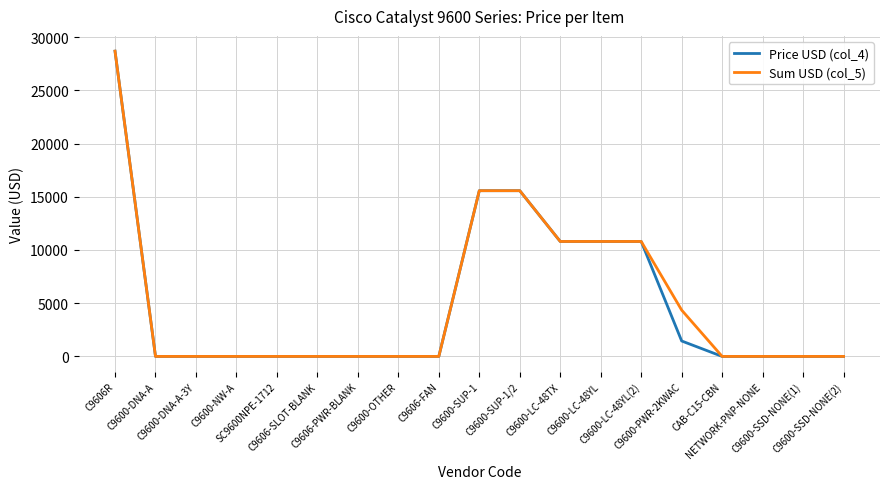

What position from the right is C9600-PWR-2KWAC?

5